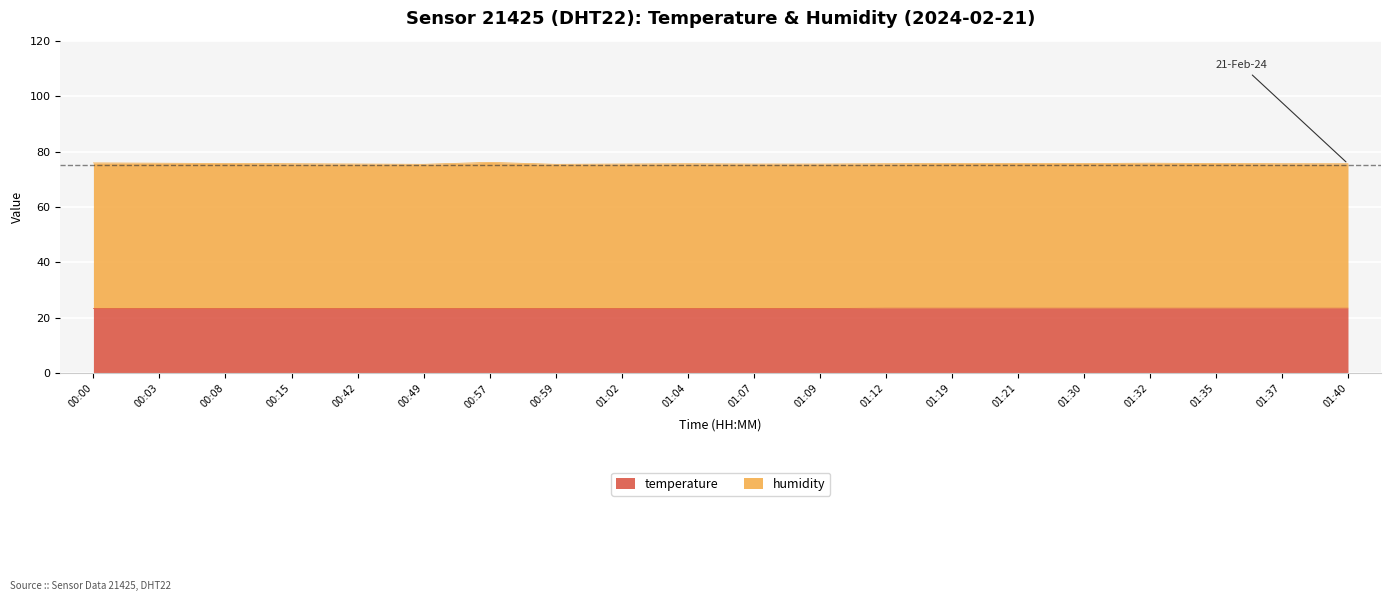

Reading right to left, list all the values displayed in this chart.

23.5	23.5	23.5	23.5	23.5	23.5	23.5	23.5	23.4	23.4	23.4	23.4	23.4	23.4	23.4	23.4	23.4	23.4	23.4	23.4